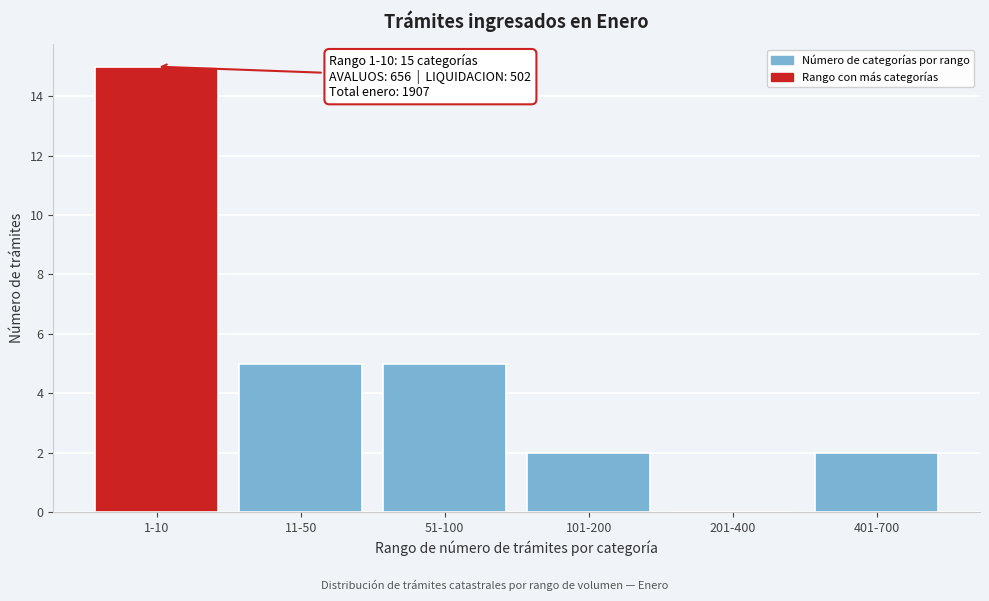

Reading right to left, what are all the values shown in this chart?

401-700=2	201-400=0	101-200=2	51-100=5	11-50=5	1-10=15